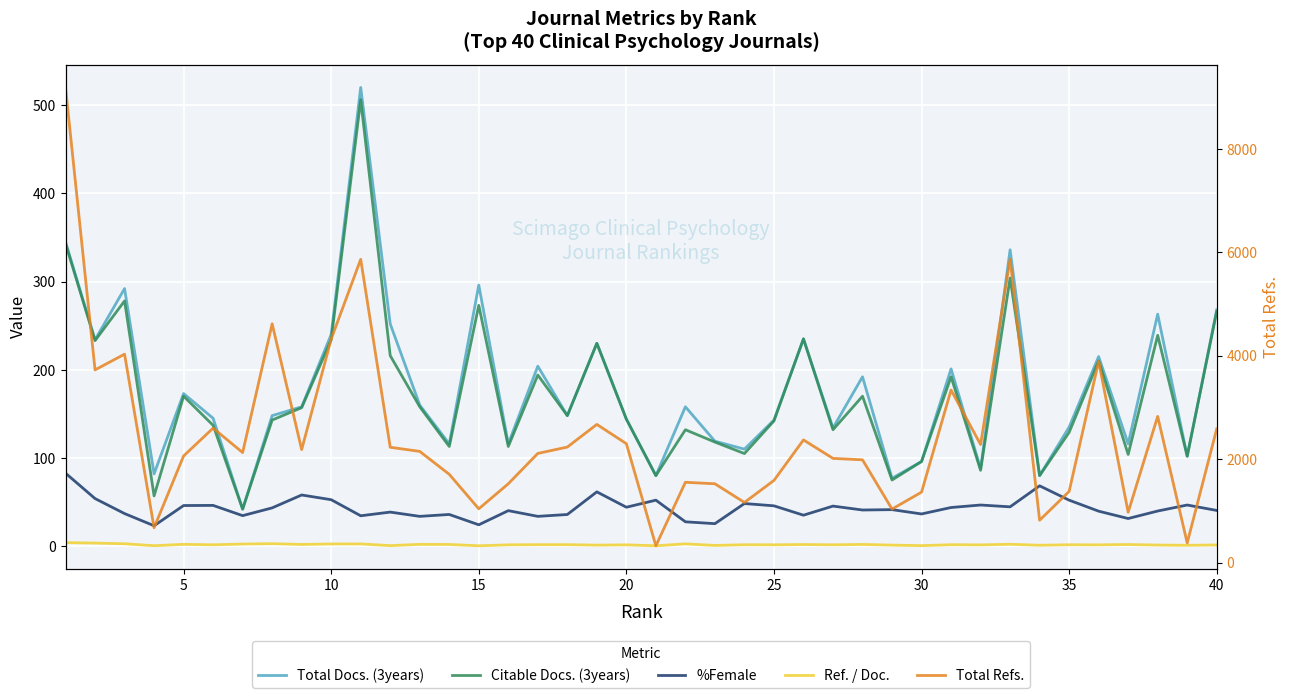

Which has a higher value, 45 or 25?

45